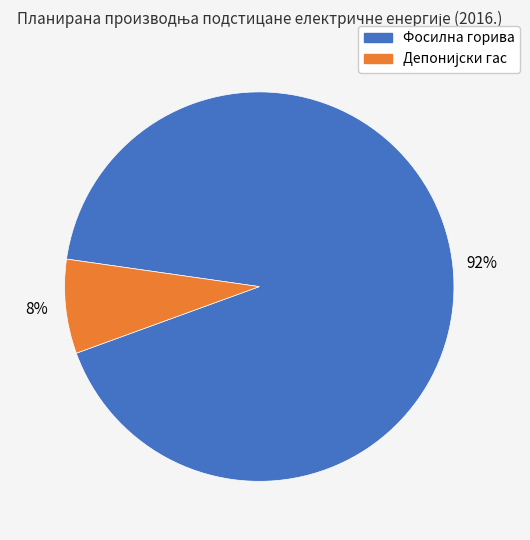

Which slice is the largest?

Фосилна горива